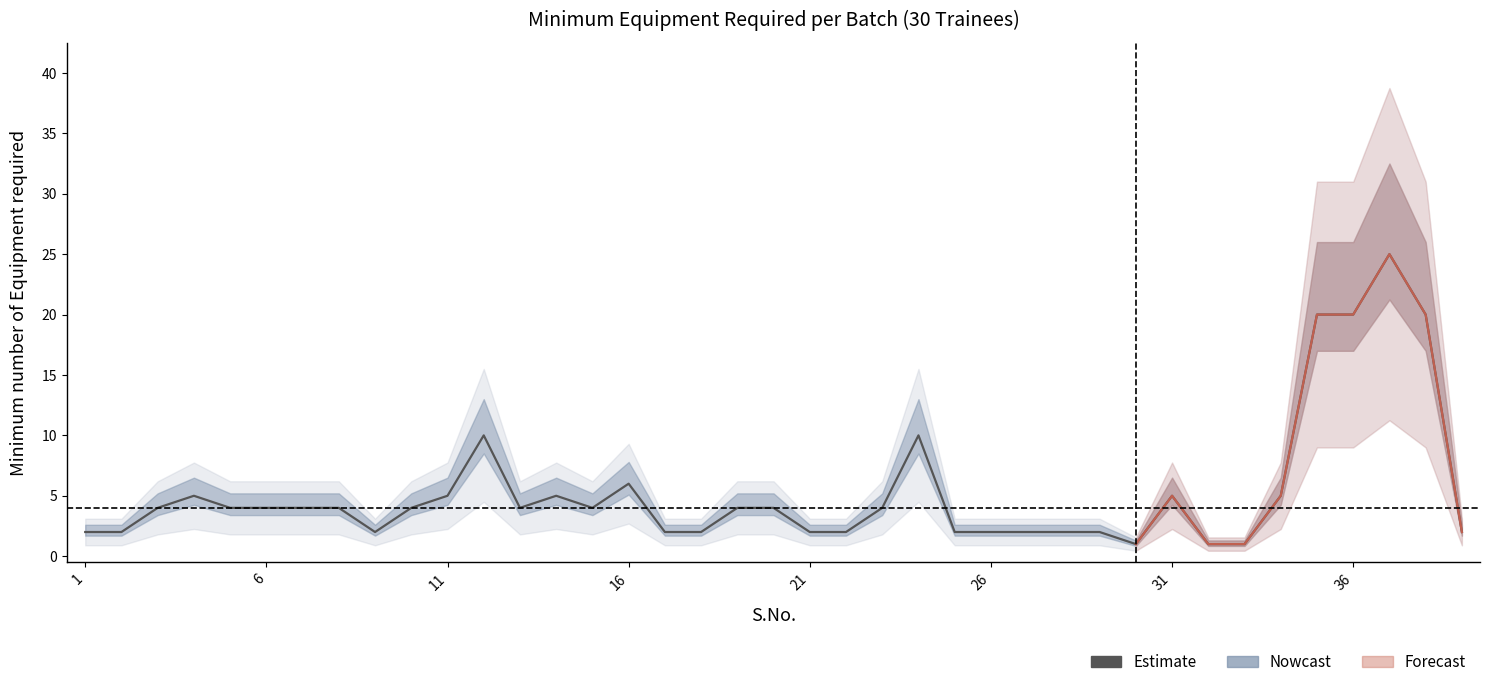

What is the sum of all values?

209